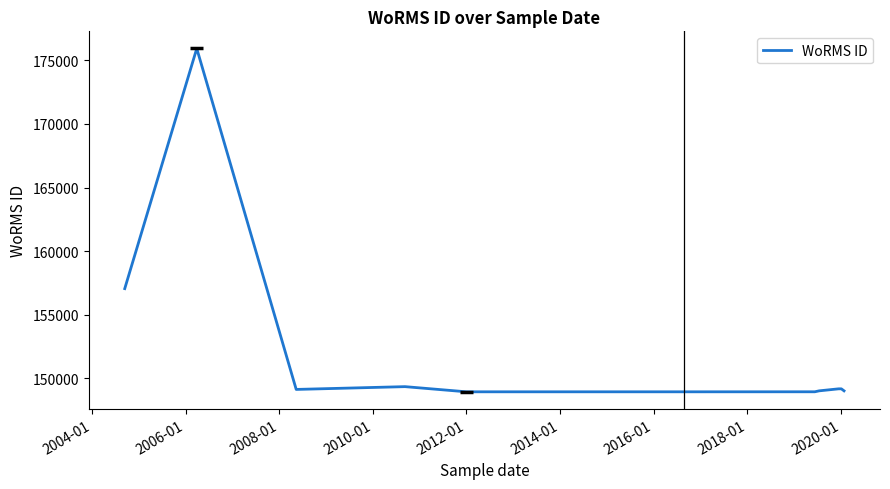

What is the average value?

151261